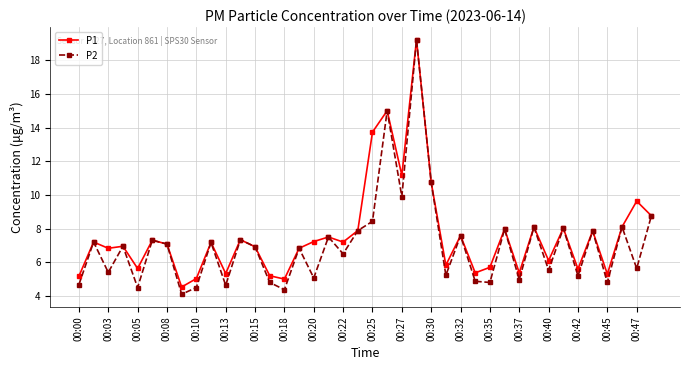

What is the value of the P2 point at the 4th from the left?

7.0